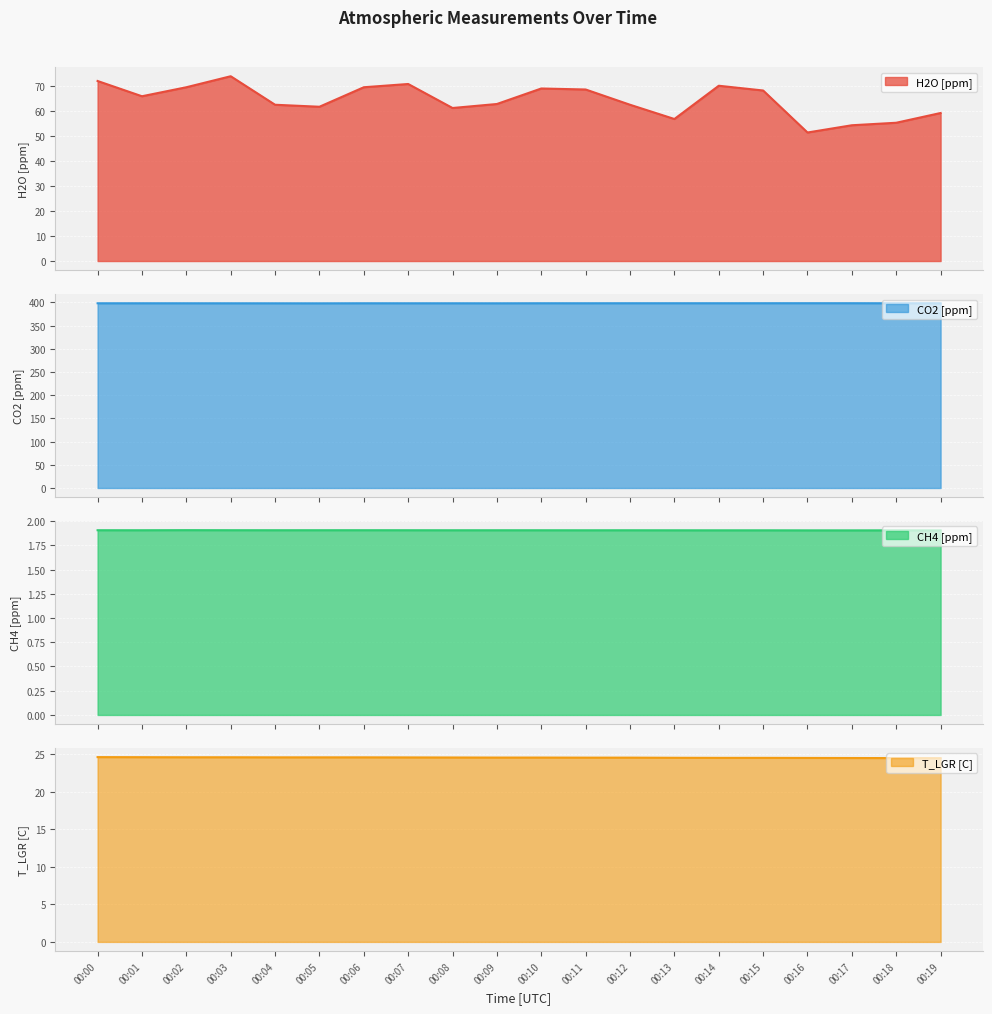

Does the chart display data point markers on the line(s)?

No